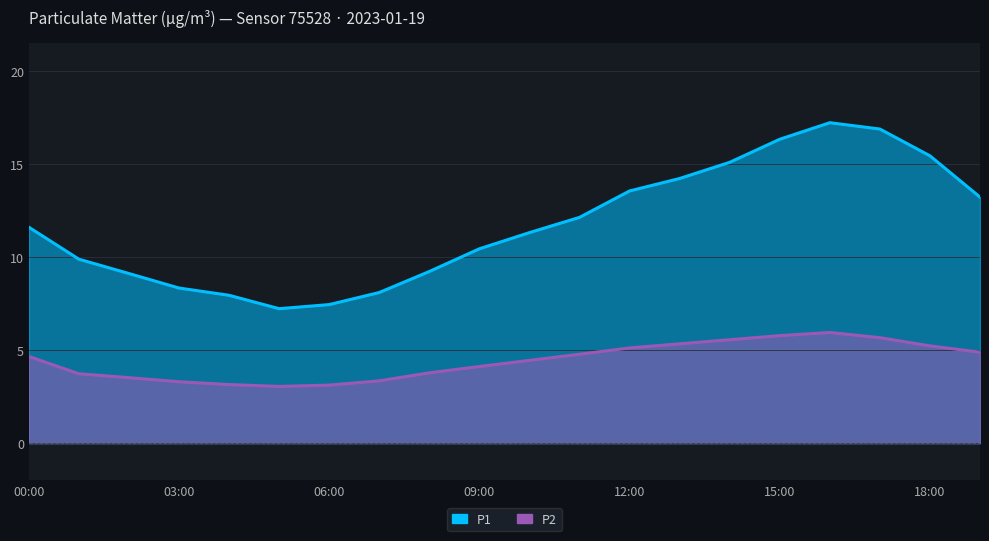

True or false: P2 and P1 intersect in this chart.

False